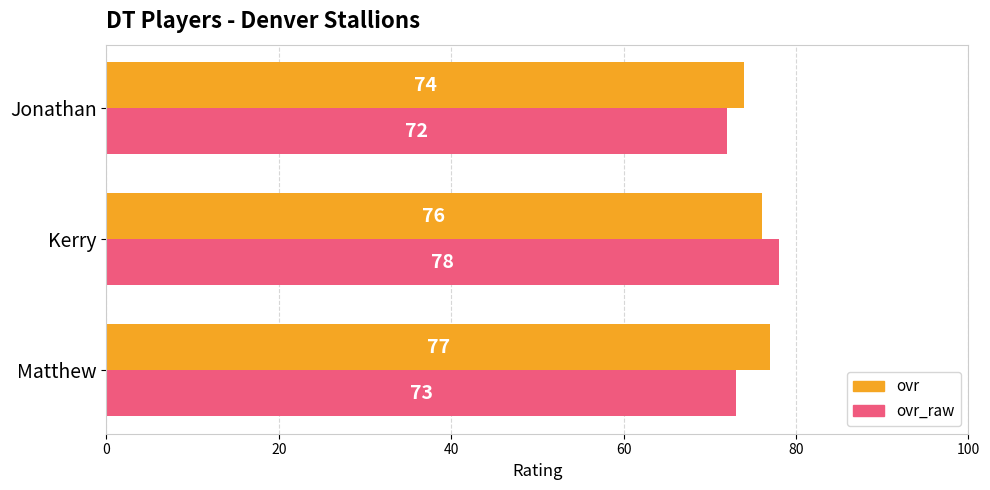

Is it true that ovr equals 76 at Kerry?

True